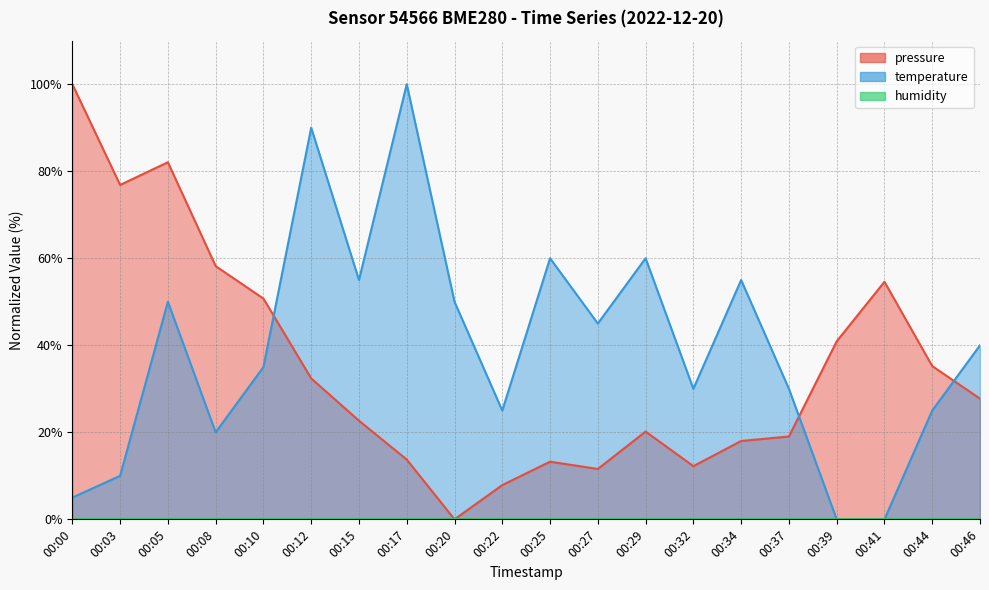

Which series changed the most between 00:27 and 00:46?

pressure